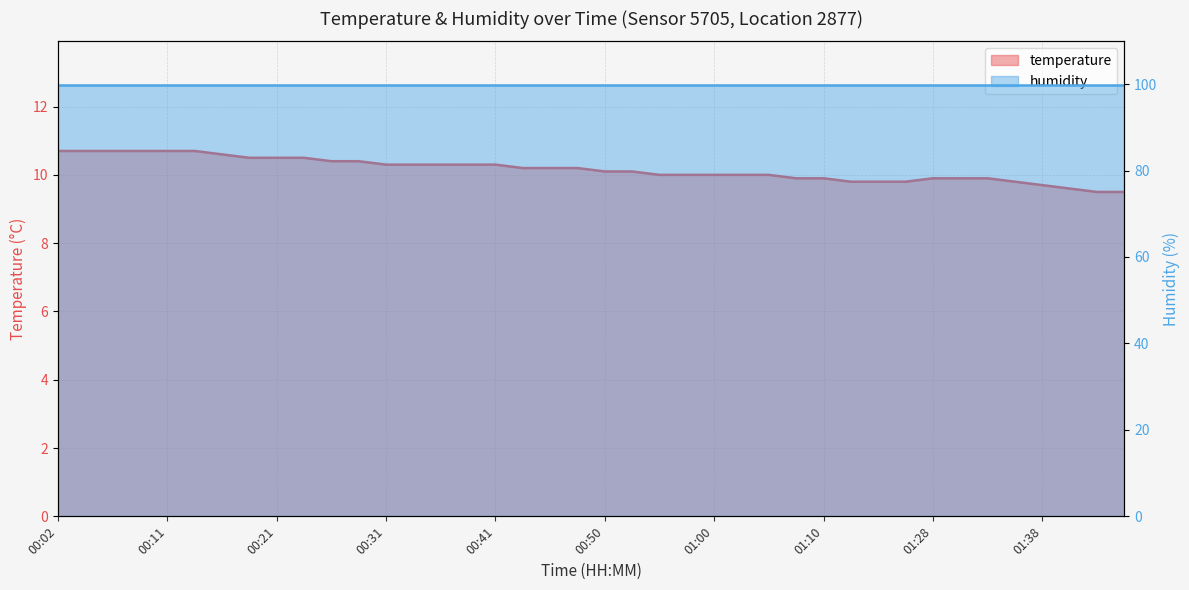

True or false: the data shows 9.5 at 01:43.

True